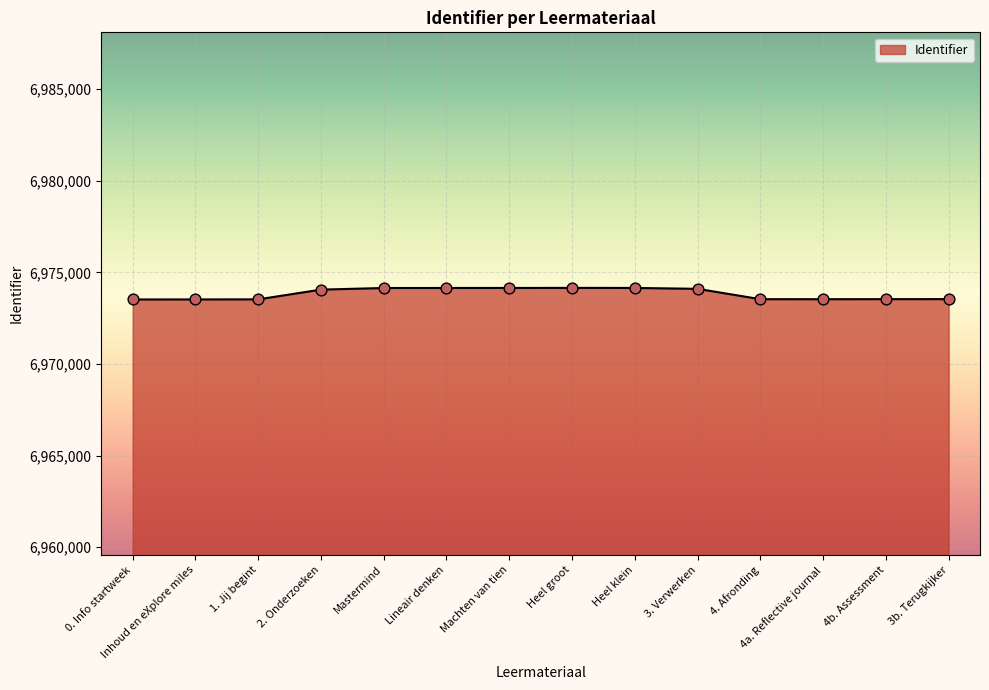

Approximately how many times larger is the value at 4b. Assessment compared to 1. Jij begint?

1.0